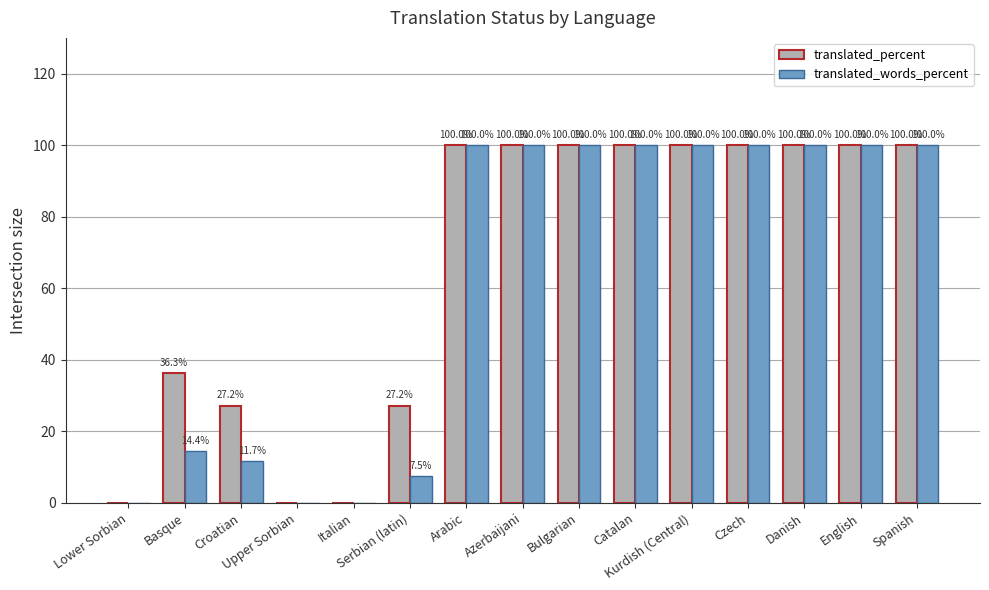

The value of translated_percent at Kurdish (Central) is 156.8. True or false?

False